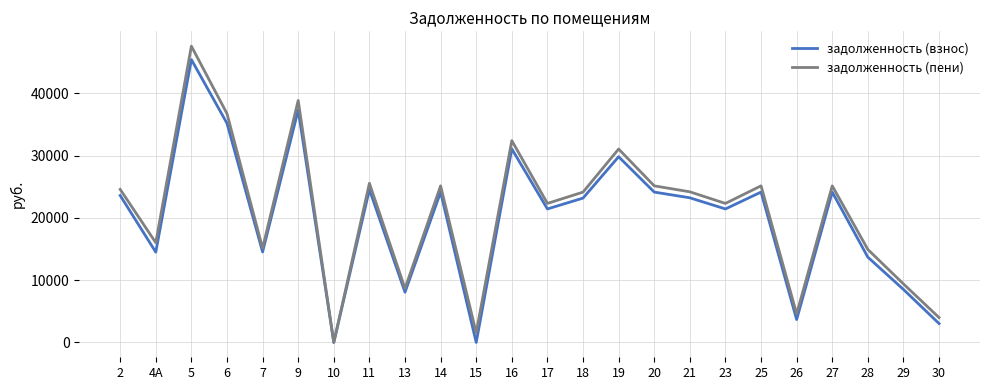

What are all the series names shown in the legend?

задолженность (взнос), задолженность (пени)